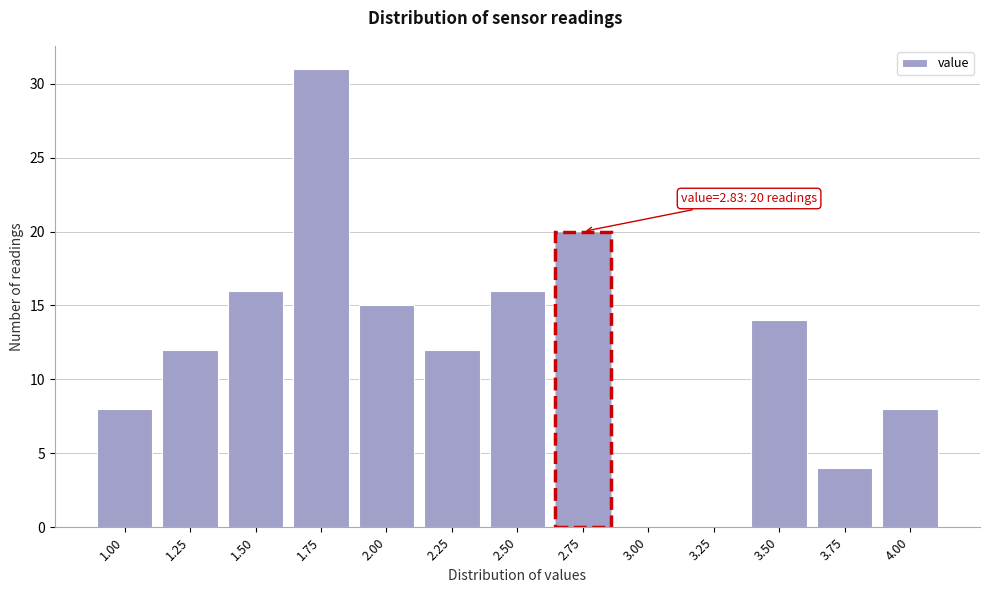

Reading left to right, transcribe all the data shown in this chart.

1.00=8	1.25=12	1.50=16	1.75=31	2.00=15	2.25=12	2.50=16	2.75=20	3.00=0	3.25=0	3.50=14	3.75=4	4.00=8